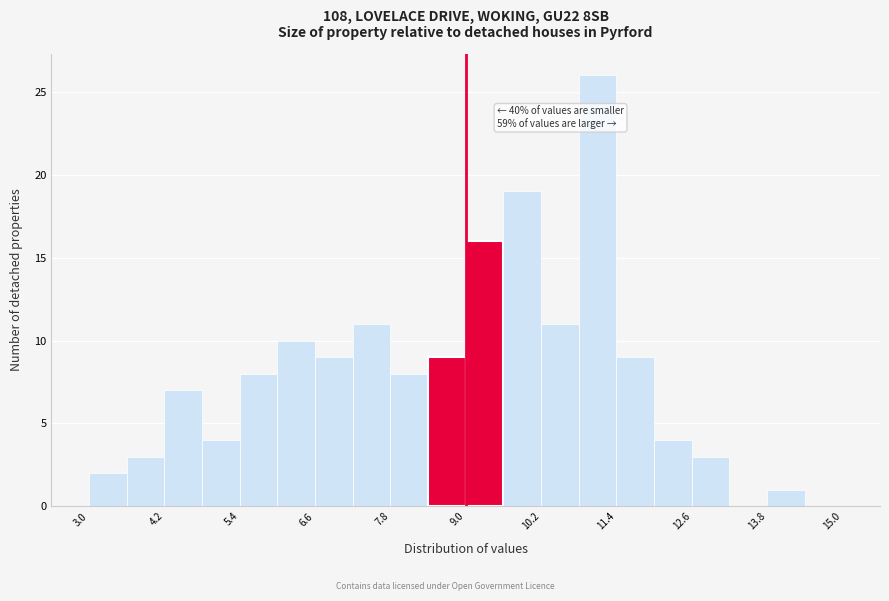

Read against the x-axis, roughly where is the centre of the tallest bar?

11.2